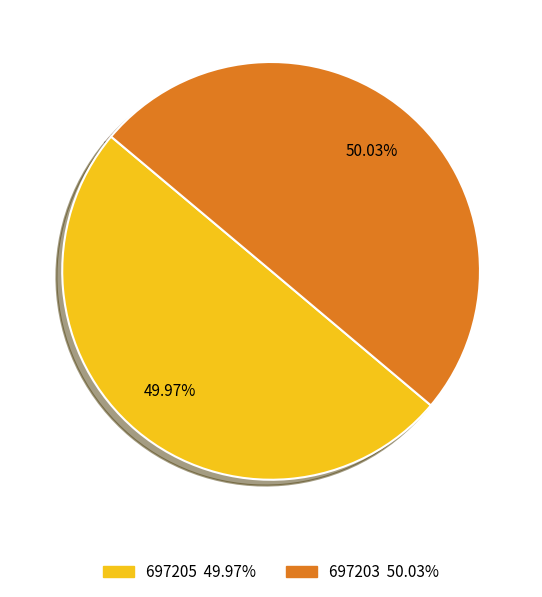

Is the sum of 697203 and 697205 greater than half?

Yes